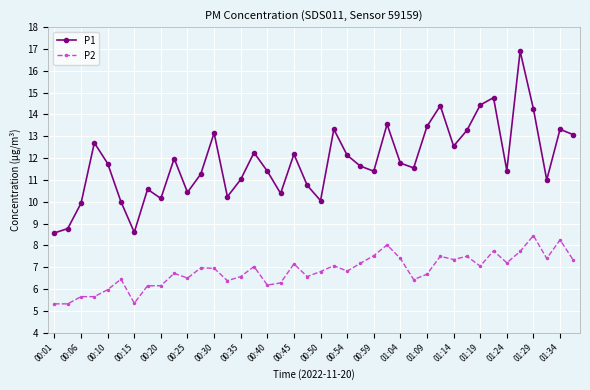

Does the chart display data point markers on the line(s)?

Yes